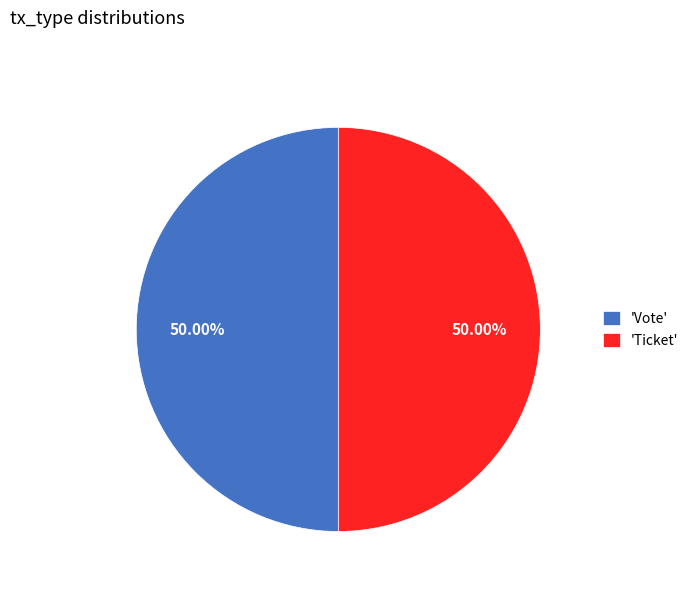

How many slices are in this pie chart?

2